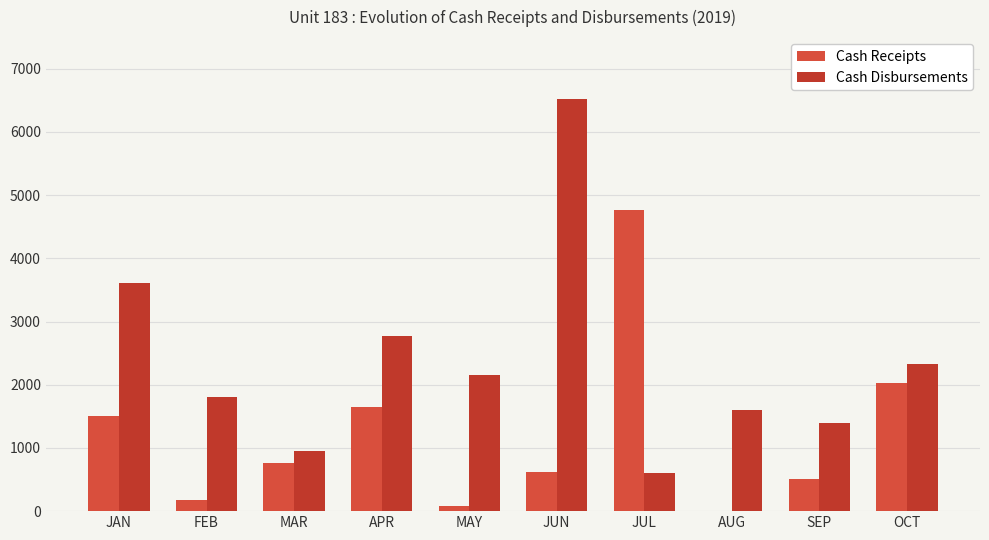

How many values in the Cash Receipts series exceed 754?

5